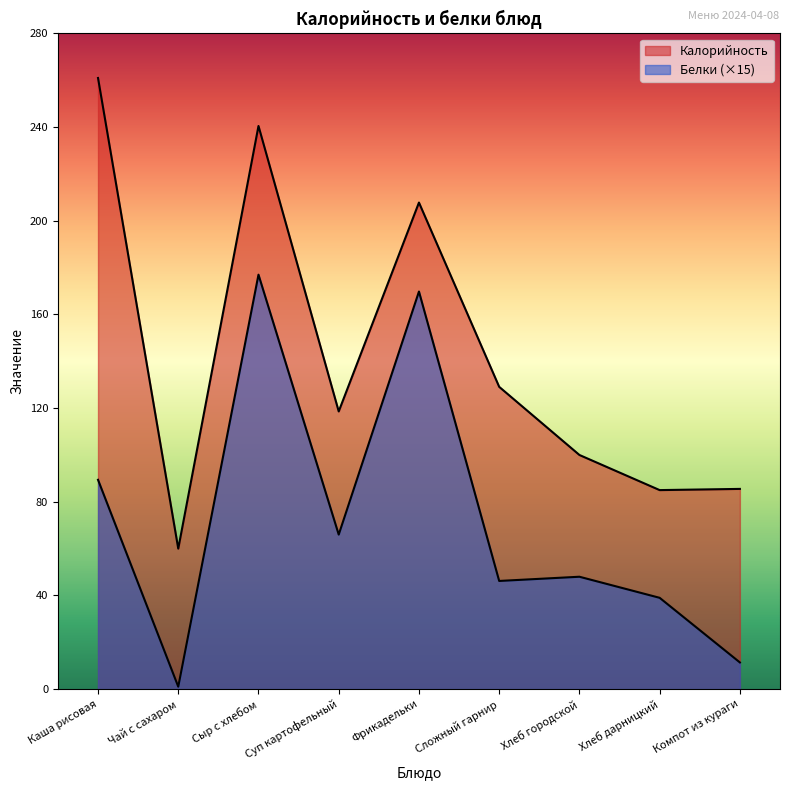

What are all the series names shown in the legend?

Калорийность, Белки